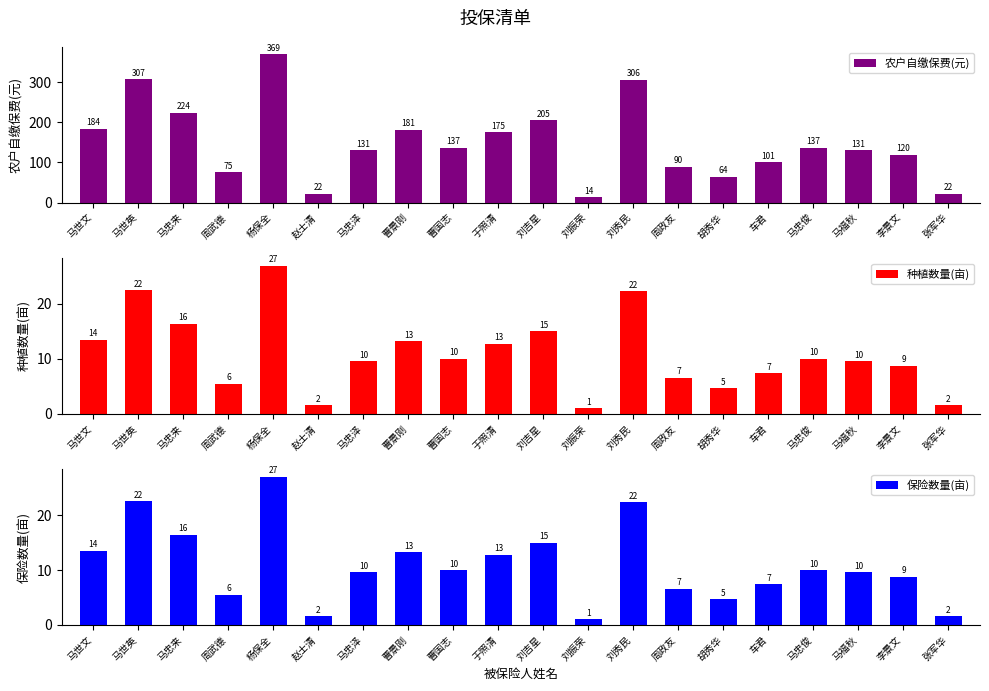

What value does the 种植数量(亩) series have at 杨保全?

27.0